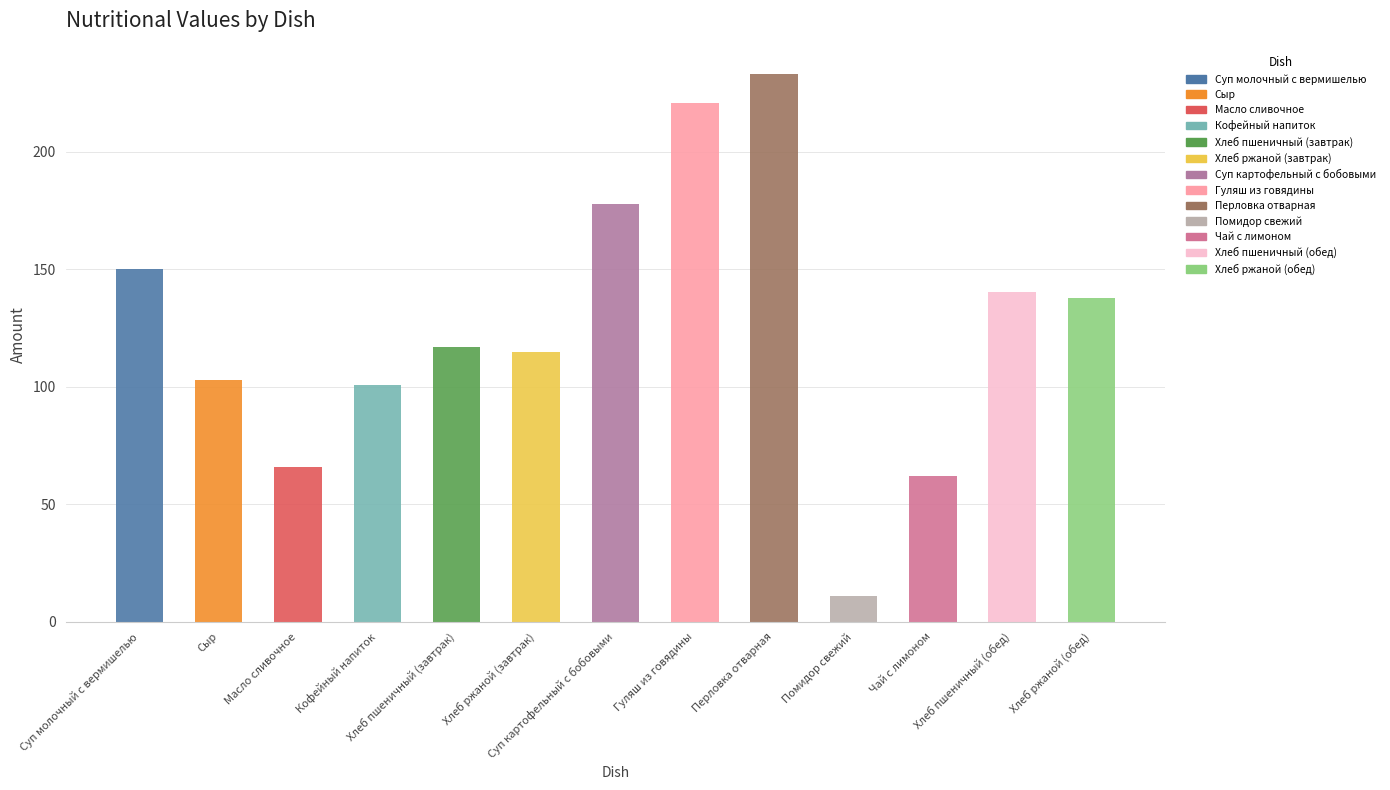

At which category is the sum across all series the highest?

Перловка отварная